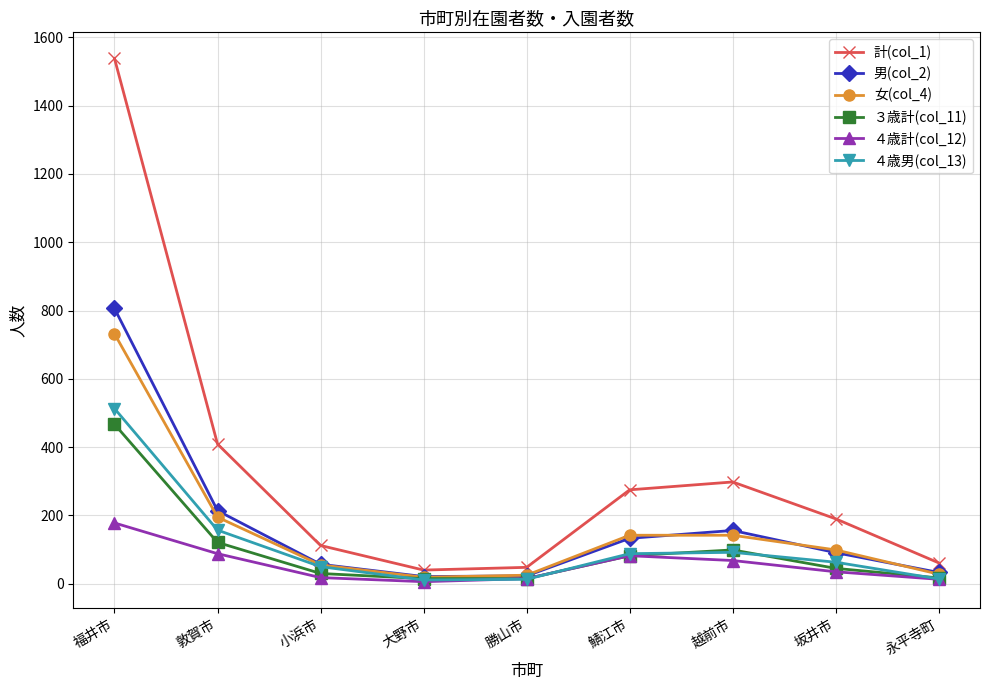

Is the value of ３歳計(col_11) at 鯖江市 greater than the value of 計(col_1) at 大野市?

Yes